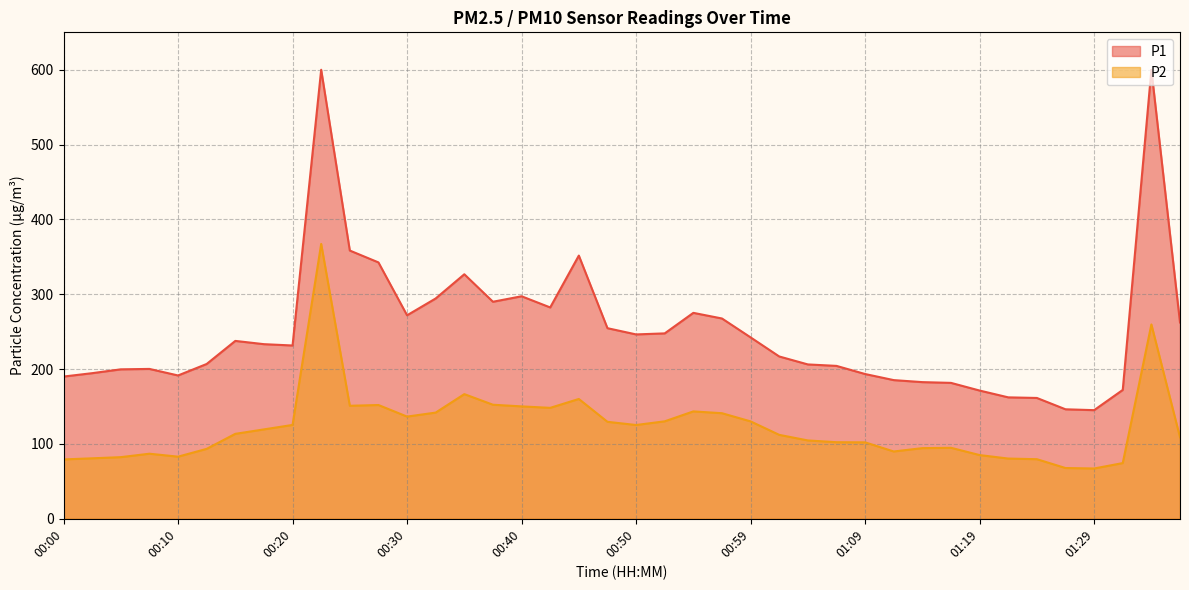

Is it true that the value at 00:03 is 114.6?

False